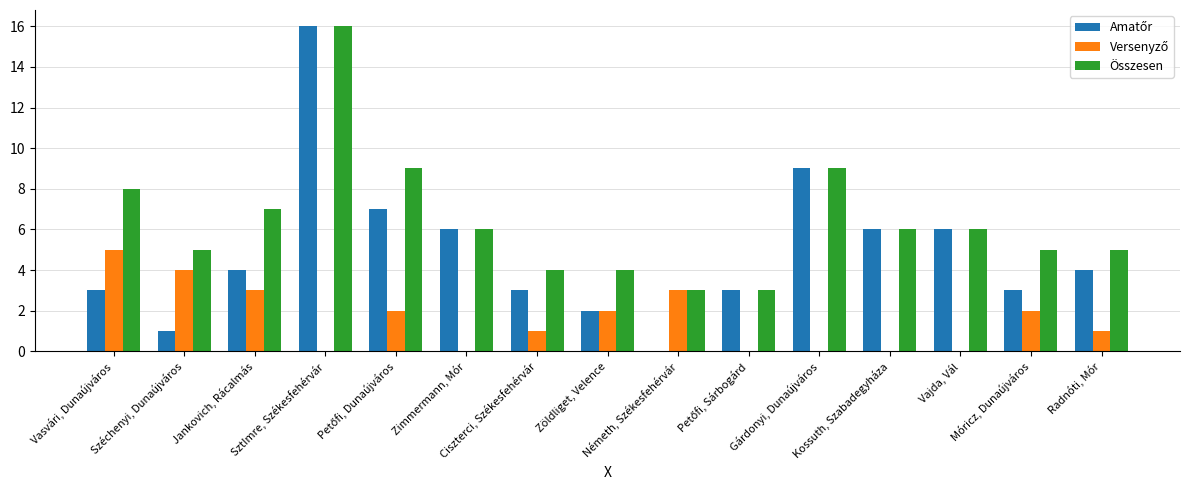

What is the maximum value shown in the chart?

16